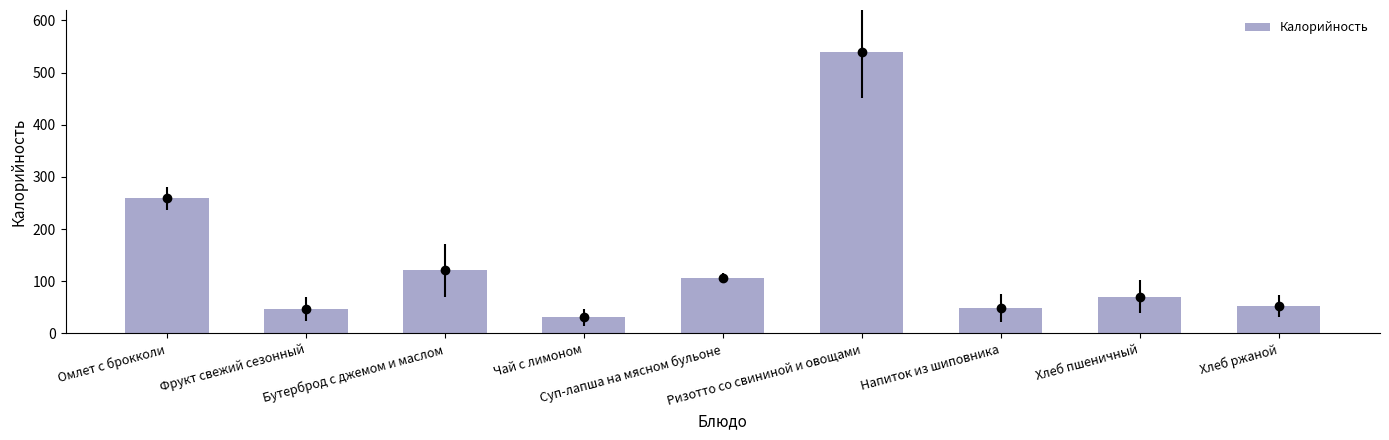

Reading left to right, extract all data points from this chart.

Омлет с брокколи=258.9	Фрукт свежий сезонный=47.0	Бутерброд с джемом и маслом=121.5	Чай с лимоном=30.8	Суп-лапша на мясном бульоне=105.9	Ризотто со свининой и овощами=540.3	Напиток из шиповника=48.3	Хлеб пшеничный=70.5	Хлеб ржаной=52.2